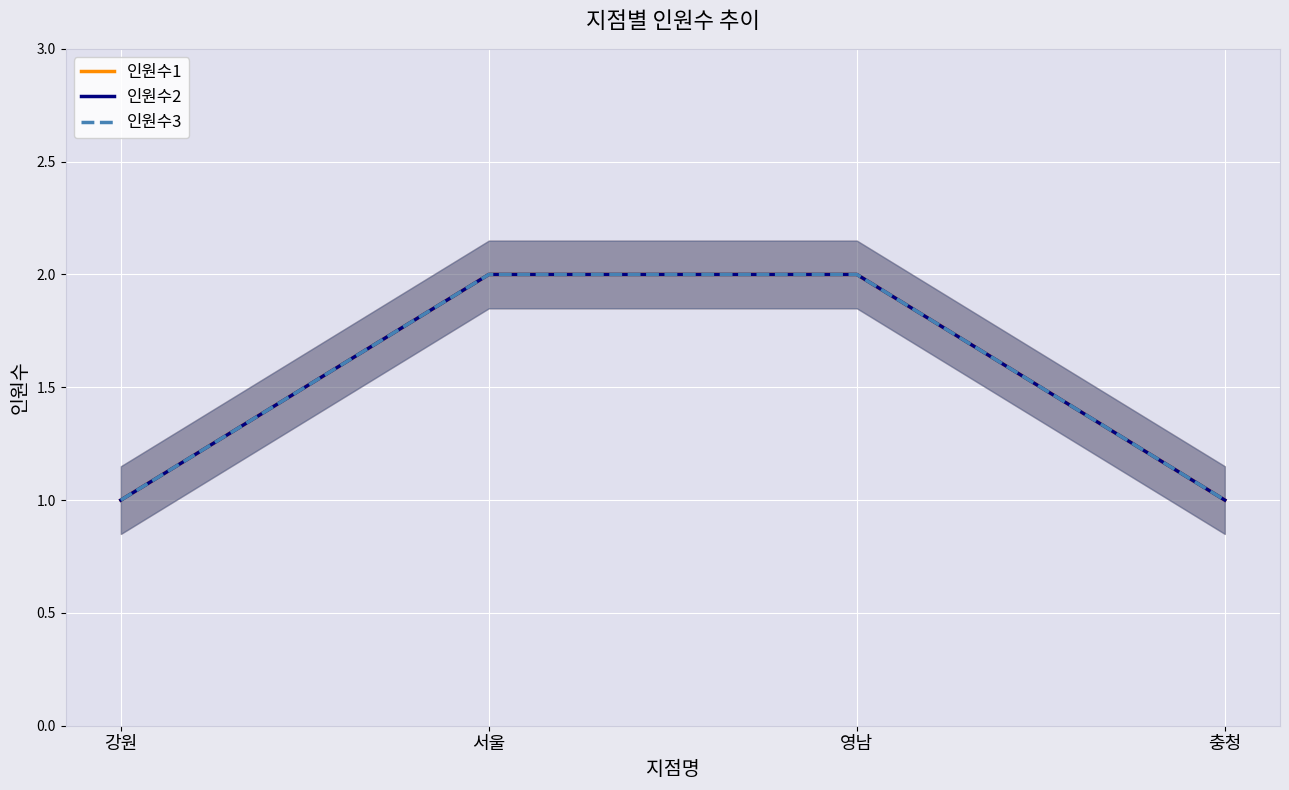

What is the difference between the maximum and minimum values in the 인원수3 series?

1